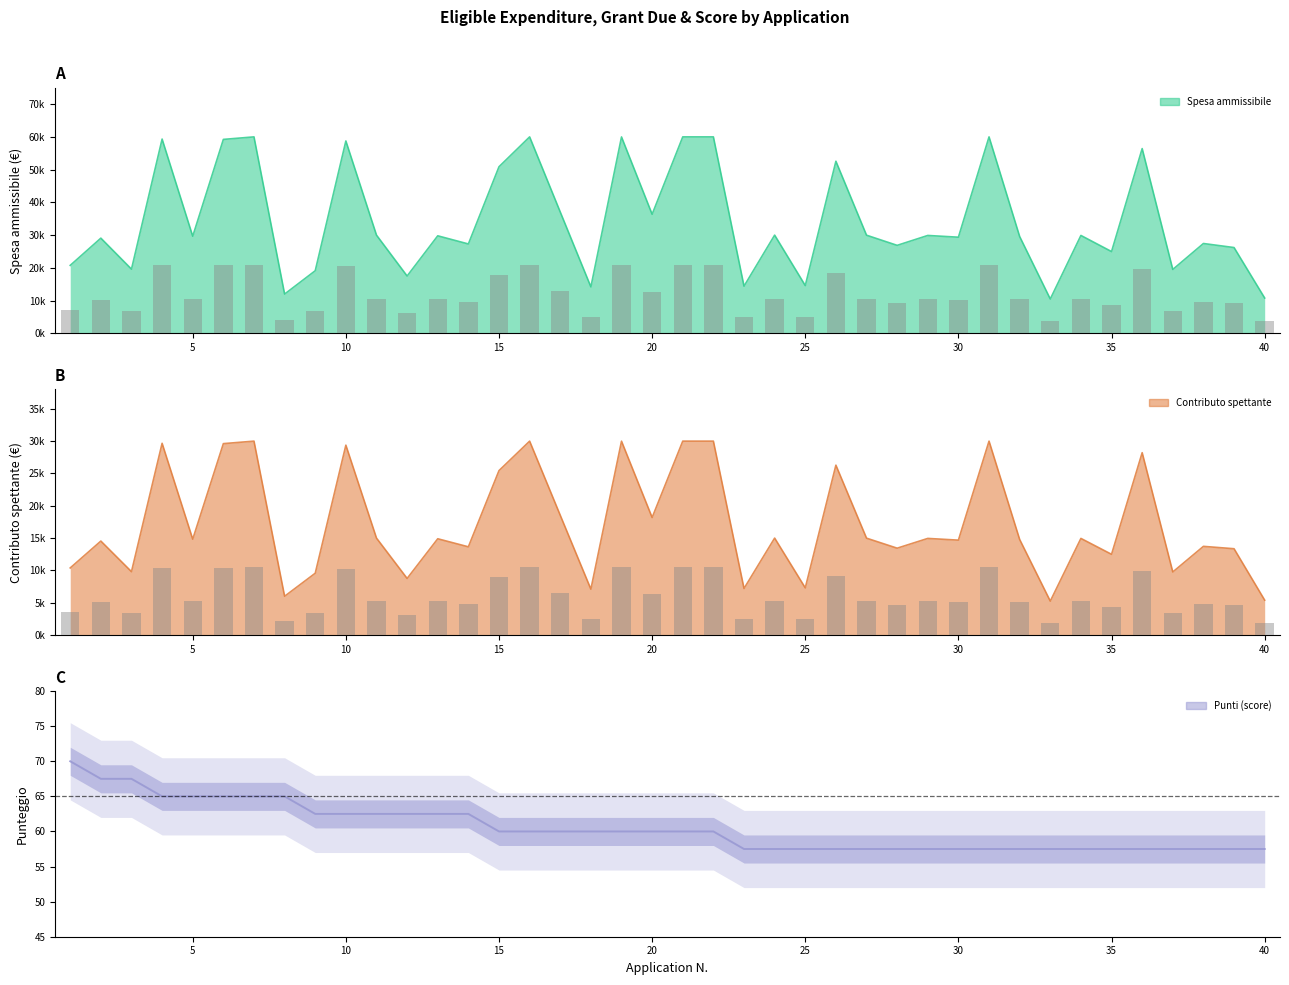

Reading right to left, transcribe all the data shown in this chart.

Spesa ammissibile: 10800.0	26206.9	27441.4	19518.6	56426.4	24979.8	29900.0	10500.0	29577.6	60000.0	29365.6	29898.0	26877.5	29979.5	52560.0	14600.0	30000.0	14414.0	60000.0	60000.0	36373.4	59980.5	14200.0	37063.0	60000.0	50883.0	27301.0	29790.0	17513.3	30000.0	58750.7	19129.0	12000.0	60000.0	59227.5	29665.1	59330.2	19614.3	29076.7	20763.2
contributo spettante: 5400.0	13353.4	13720.7	9759.3	28213.2	12489.9	14950.0	5250.0	14788.8	30000.0	14682.8	14949.0	13438.8	14989.8	26280.0	7300.0	15000.0	7206.0	30000.0	30000.0	18186.7	29990.2	7100.0	18531.5	30000.0	25441.5	13650.5	14895.0	8756.7	15000.0	29375.4	9564.5	6000.0	30000.0	29613.8	14832.6	29665.1	9807.2	14538.4	10381.6
punti: 57.5	57.5	57.5	57.5	57.5	57.5	57.5	57.5	57.5	57.5	57.5	57.5	57.5	57.5	57.5	57.5	57.5	57.5	60.0	60.0	60.0	60.0	60.0	60.0	60.0	60.0	62.5	62.5	62.5	62.5	62.5	62.5	65.0	65.0	65.0	65.0	65.0	67.5	67.5	70.0